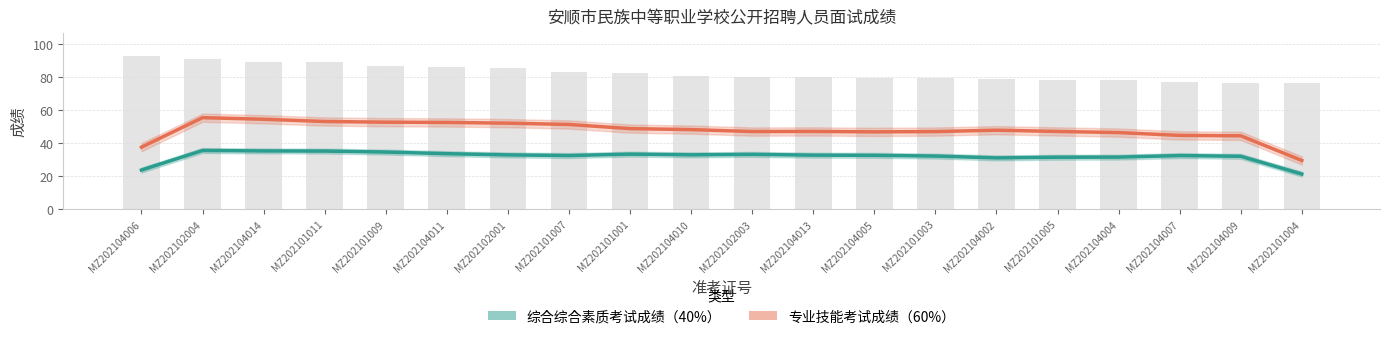

Between MZ202102003 and MZ202104014, which is larger?

MZ202104014